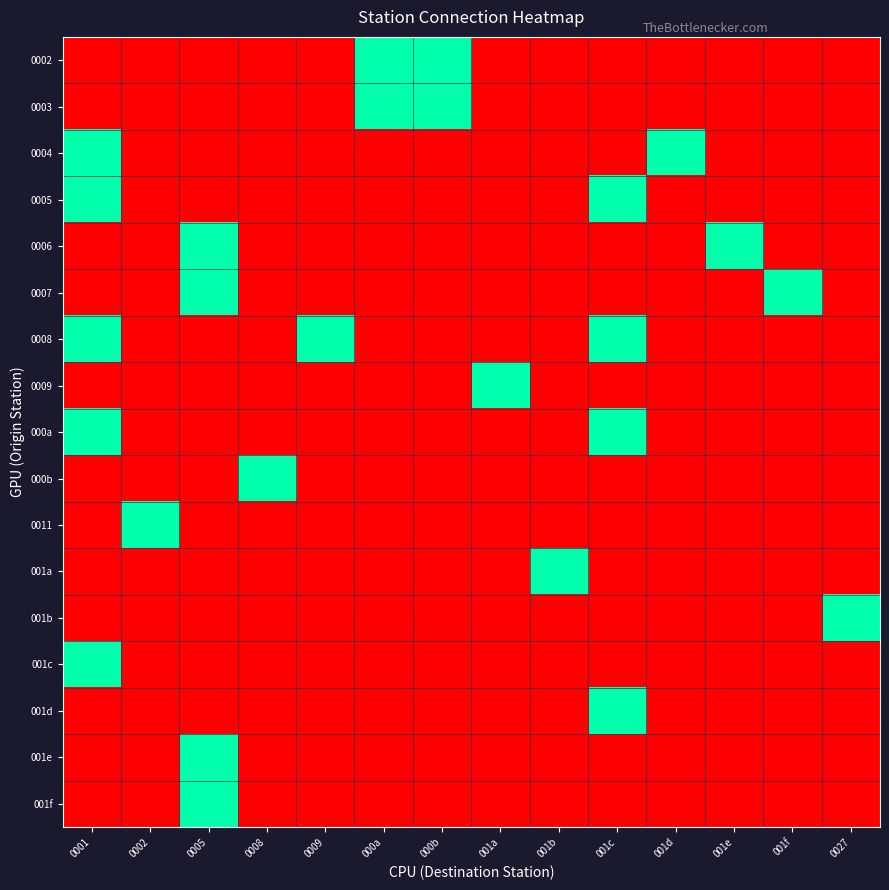

Which has a higher value, 001f or 0001?

001f